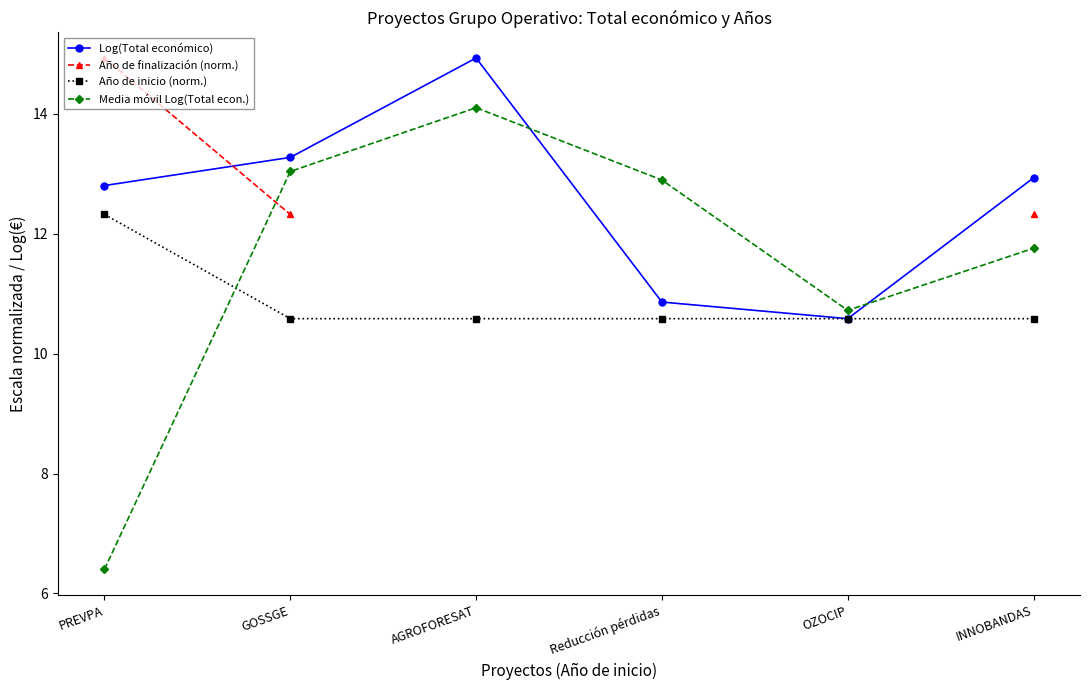

True or false: Año de inicio (norm.) has a value of 10.6 at AGROFORESAT.

True